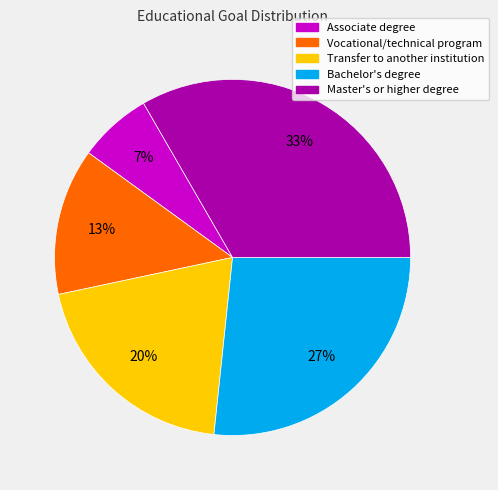

Count the number of slices in the pie.

5